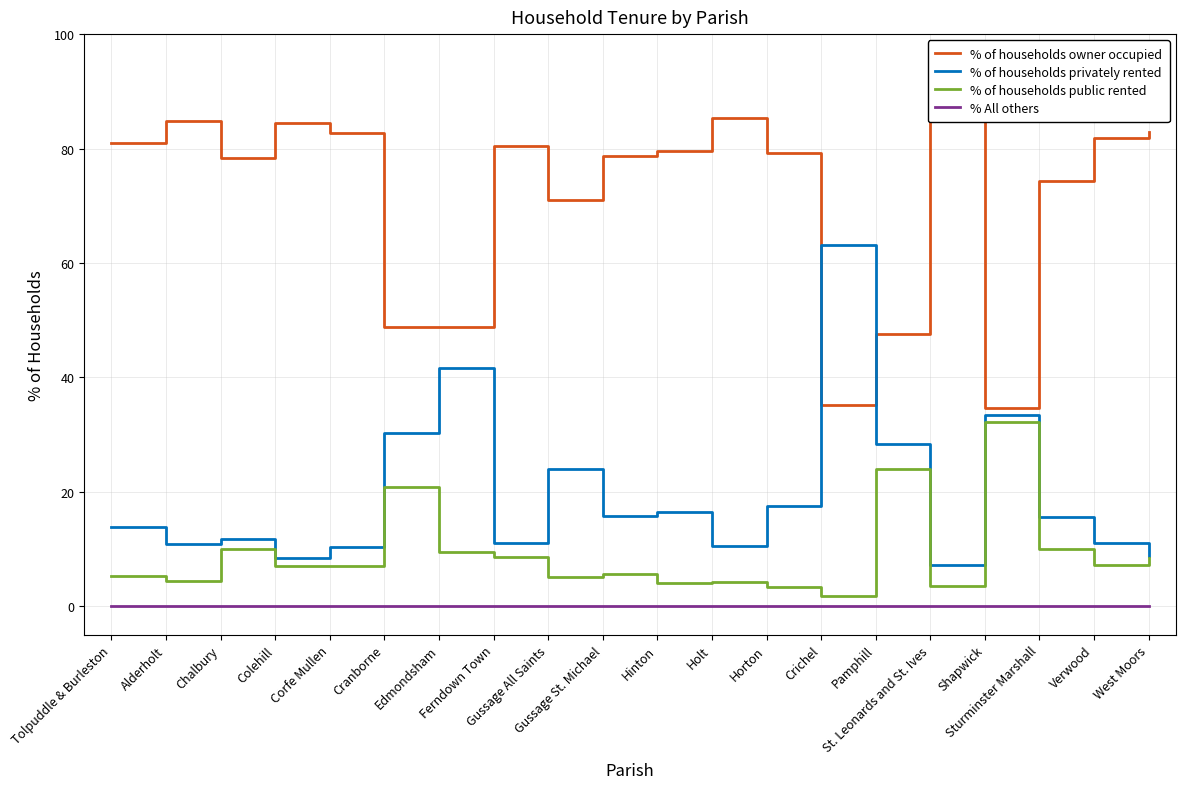

At which category is the sum across all series the highest?

Horton